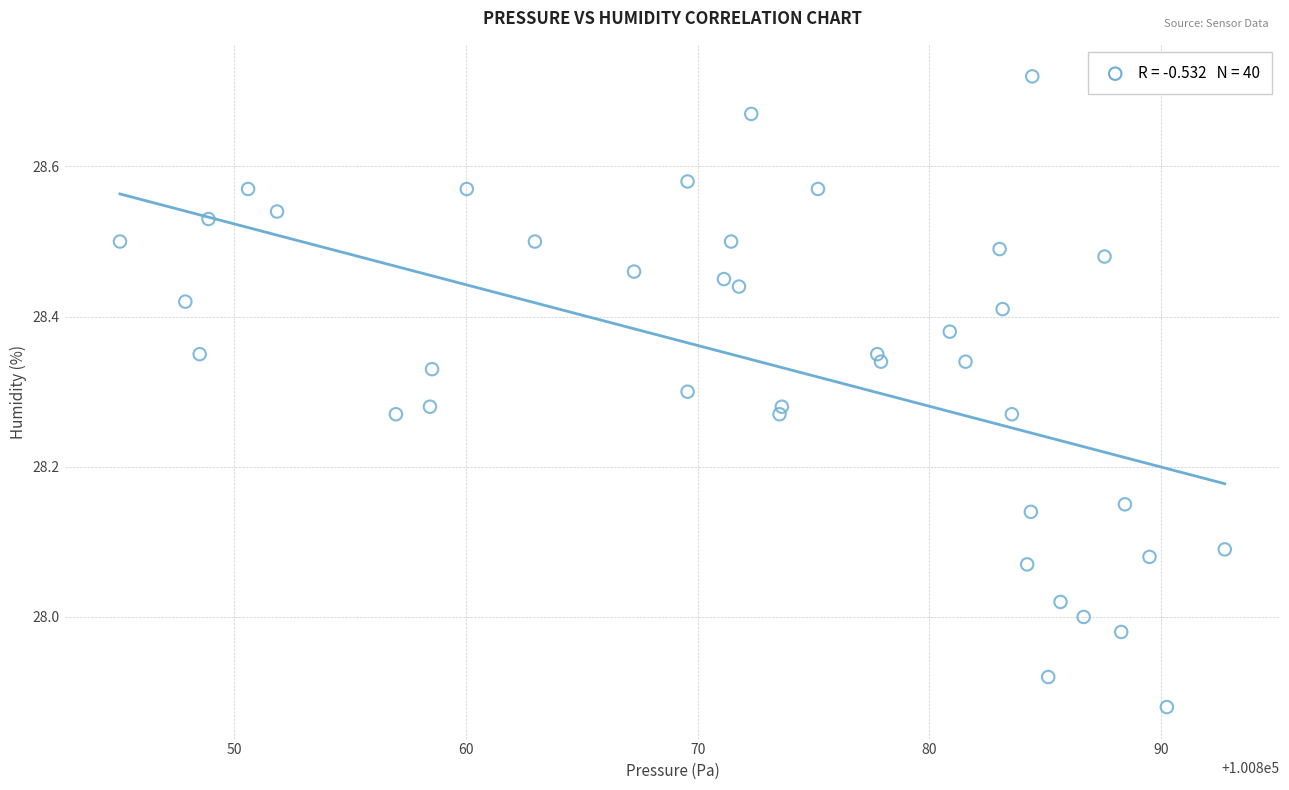

What is the range of X values (max minus min)?

47.7